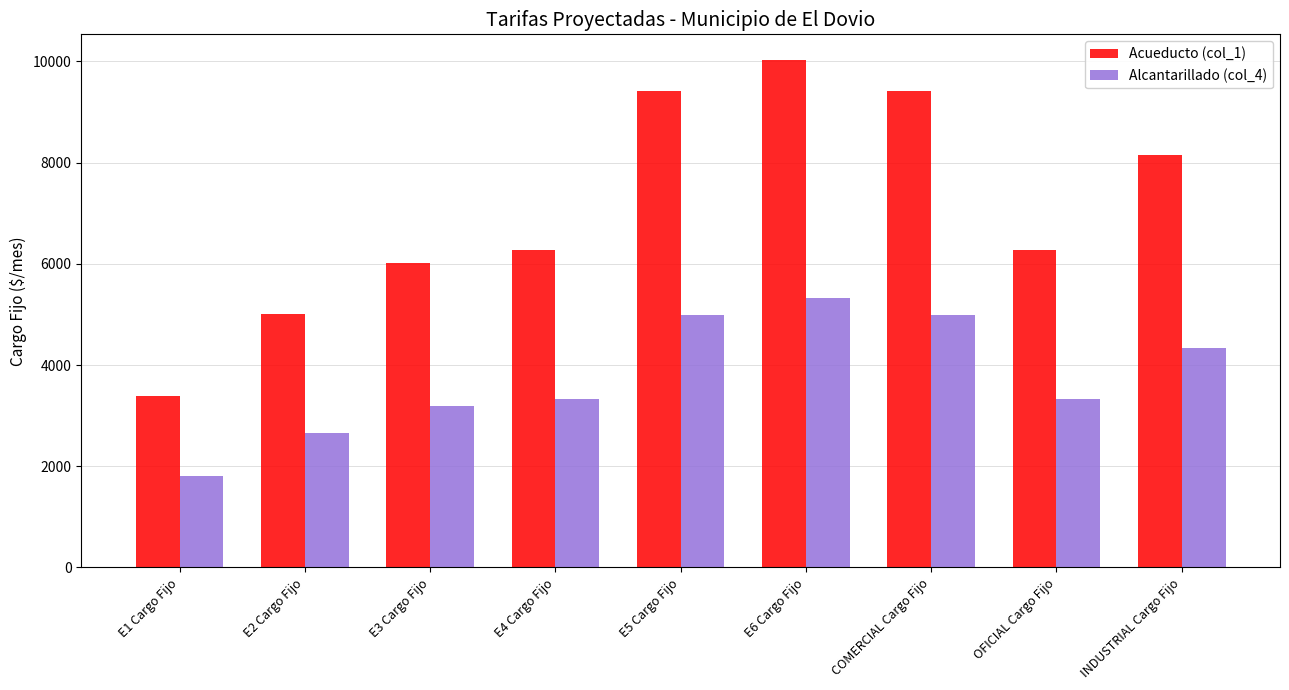

Which category has the lowest value in the Alcantarillado (col_4) series?

E1 Cargo Fijo